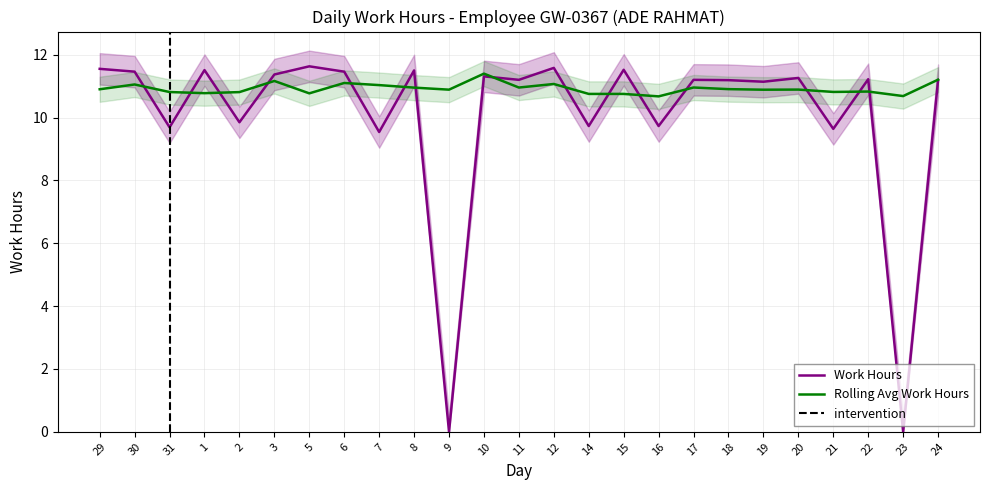

Which category has the lowest value across all series?

9